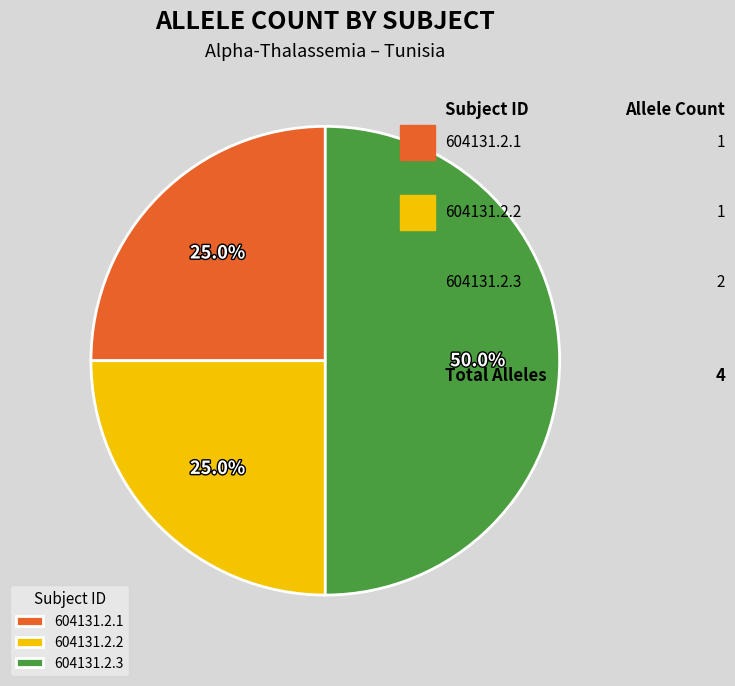

What is the largest slice in the pie chart?

604131.2.3